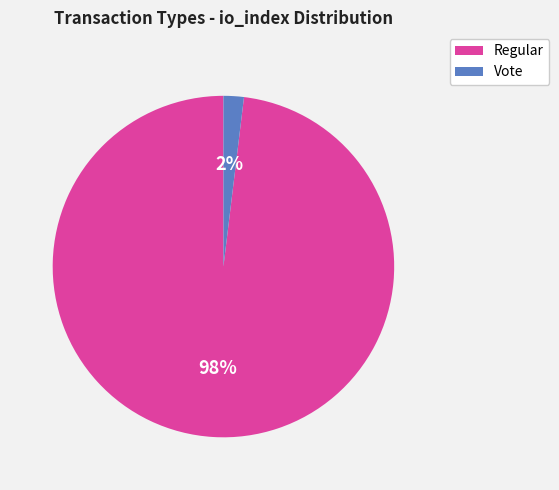

Which slice is the largest?

Regular